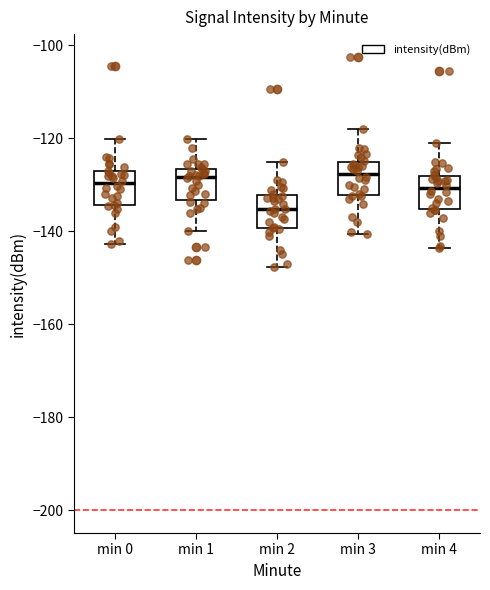

Where does the upper whisker of the box for min 2 end on the y-axis? The values are not printed on the chart, so give them approximately, as read against the axis.

-126